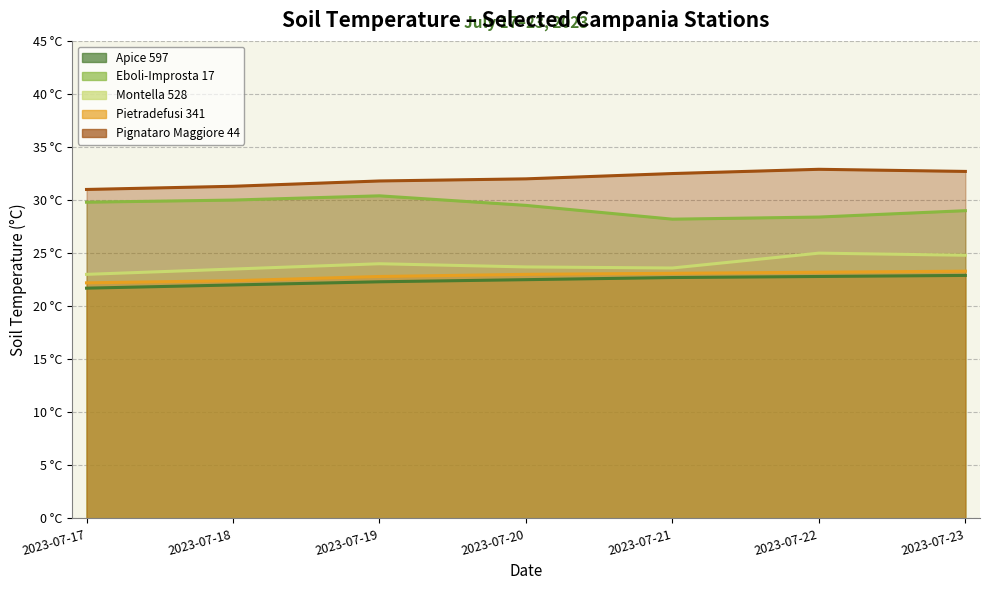

How many values in the Apice 597 series are below 22?

1